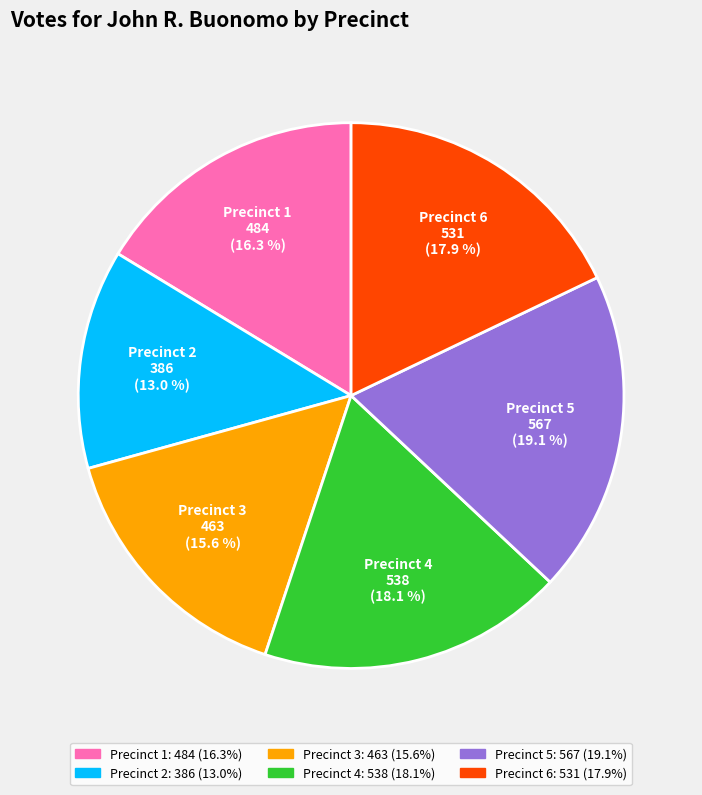

Does any single category account for the majority?

No